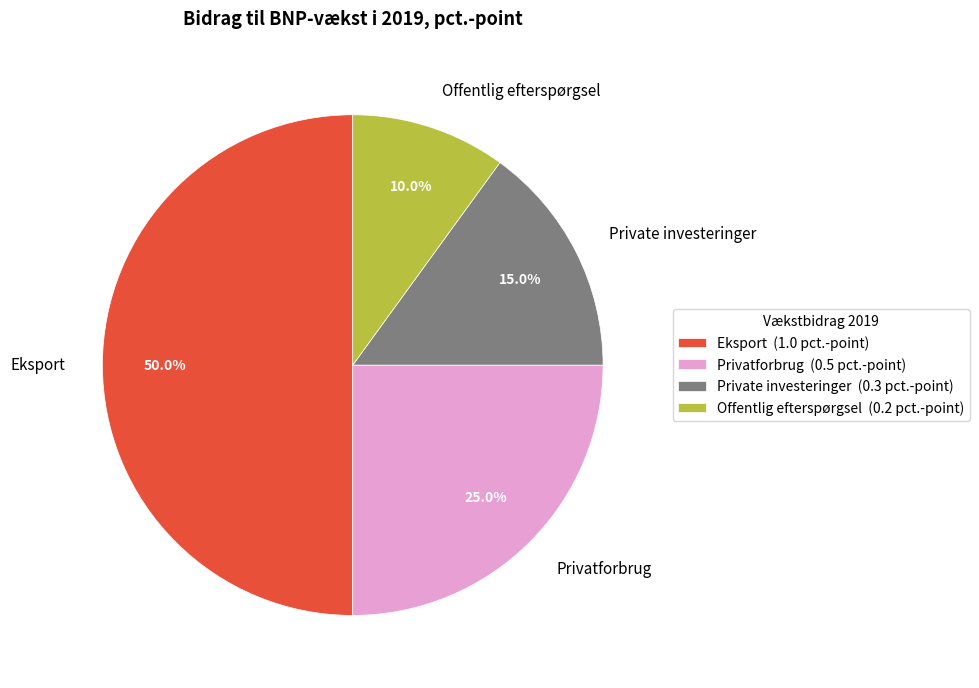

To the nearest percent, what portion does Offentlig efterspørgsel represent?

10%